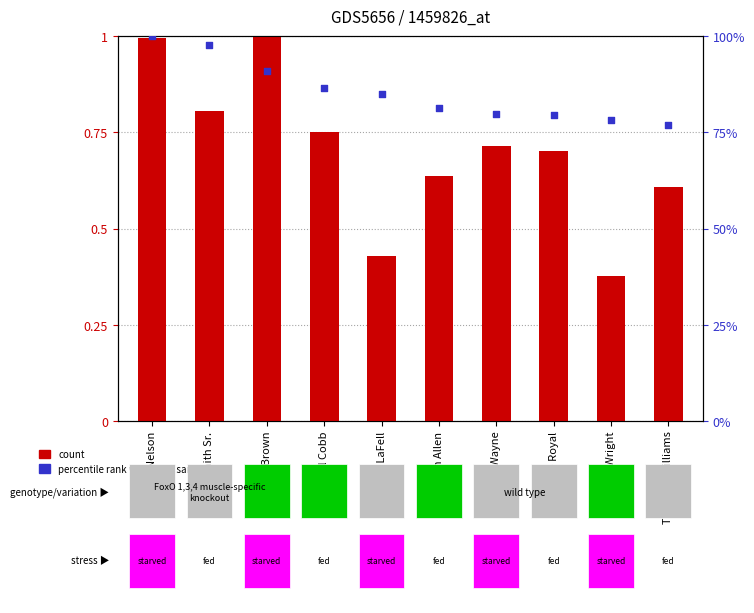

What are all the series names shown in the legend?

count, percentile rank within the sample